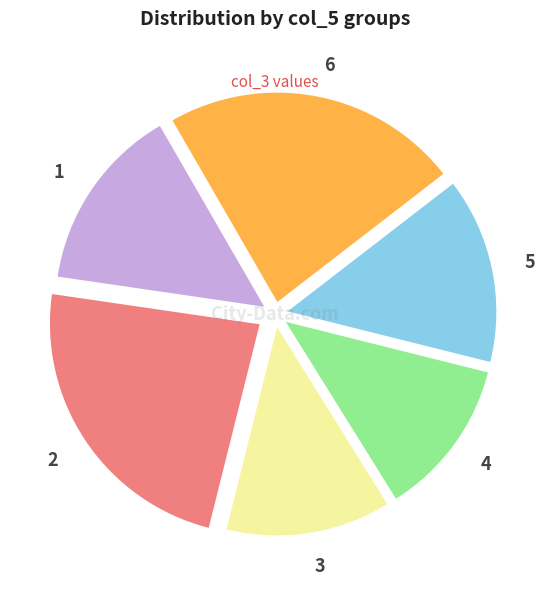

Between 6 and 5, which is larger?

6